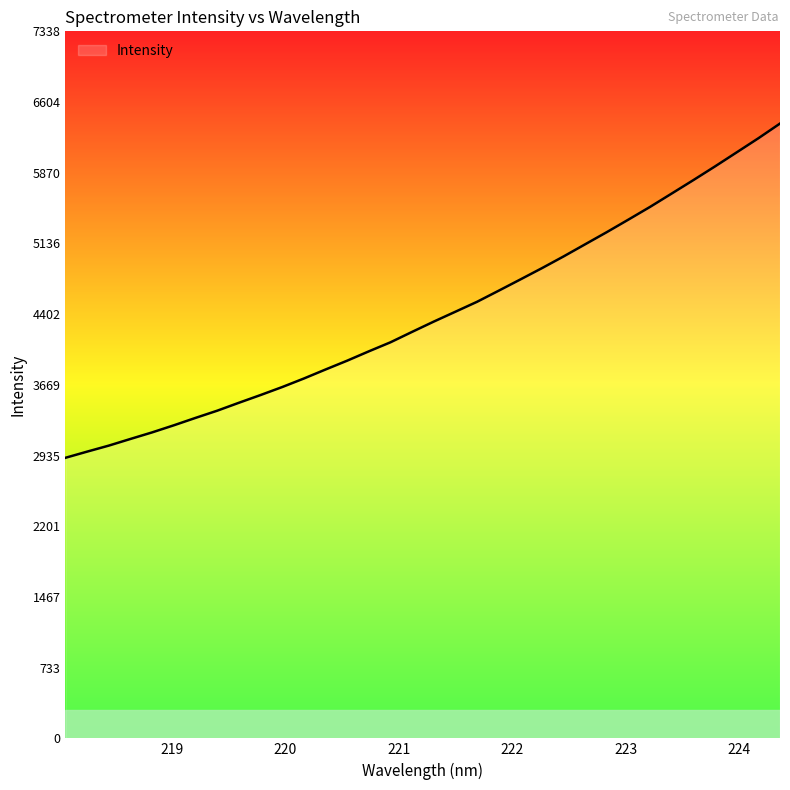

What is the maximum value shown in the chart?

6380.9